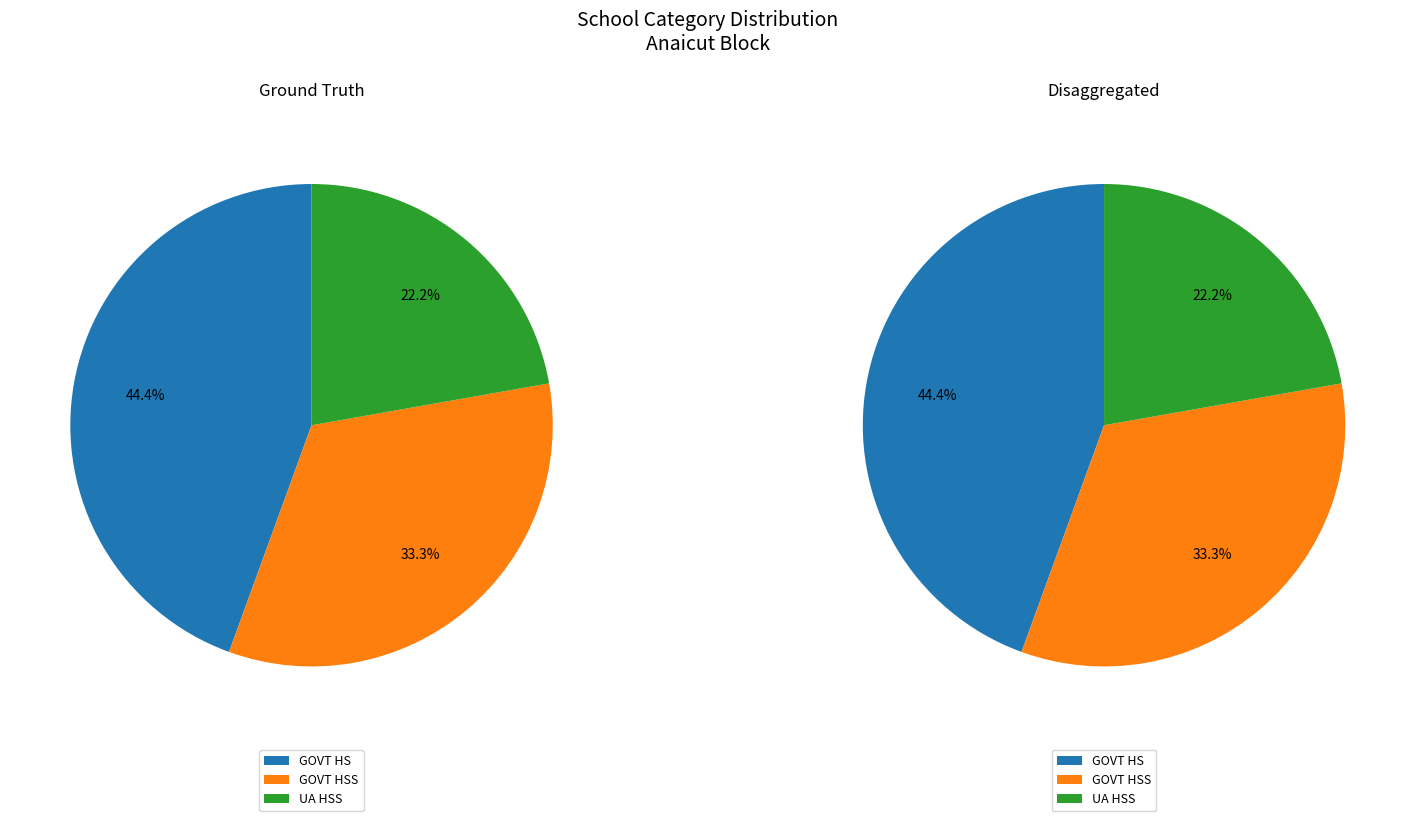

Is it true that SRI SANKARA MAT HSS is 22% of the pie?

False